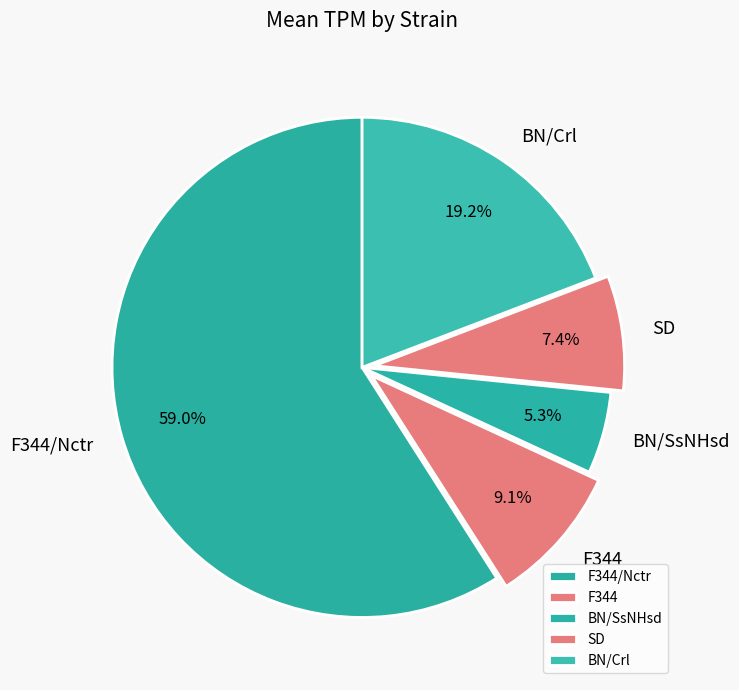

Combined, what portion of the pie is BN/Crl and BN/SsNHsd?

24.5%